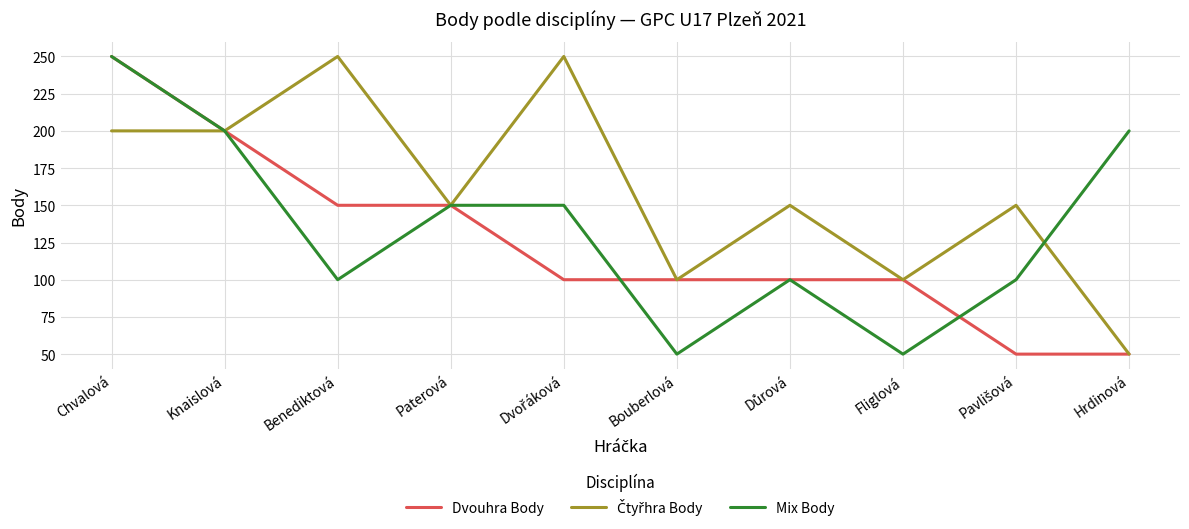

Does the chart display data point markers on the line(s)?

No